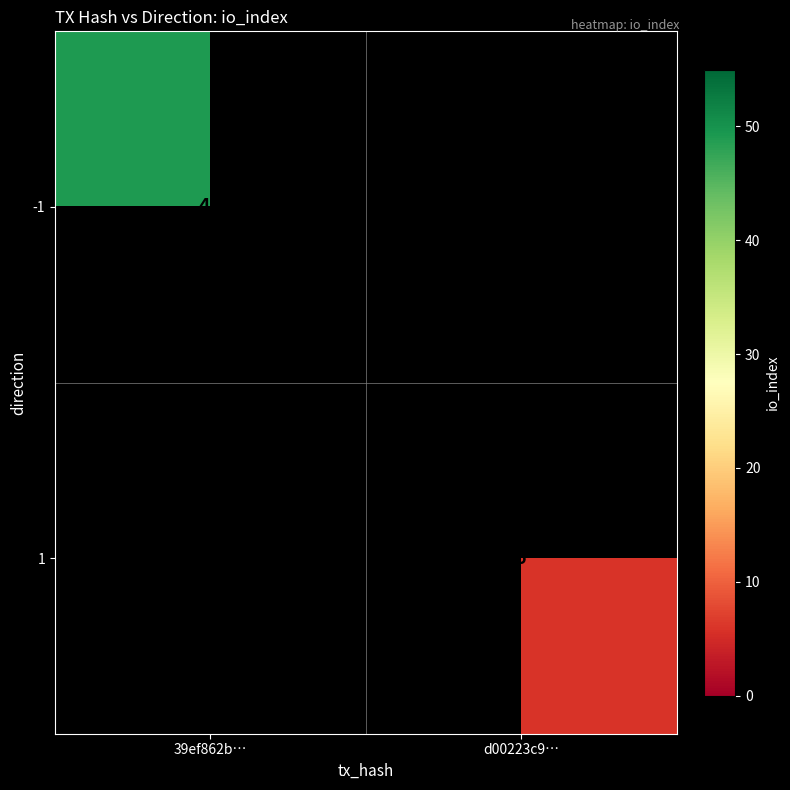

The value of -1 at 39ef862b… is 49. True or false?

True